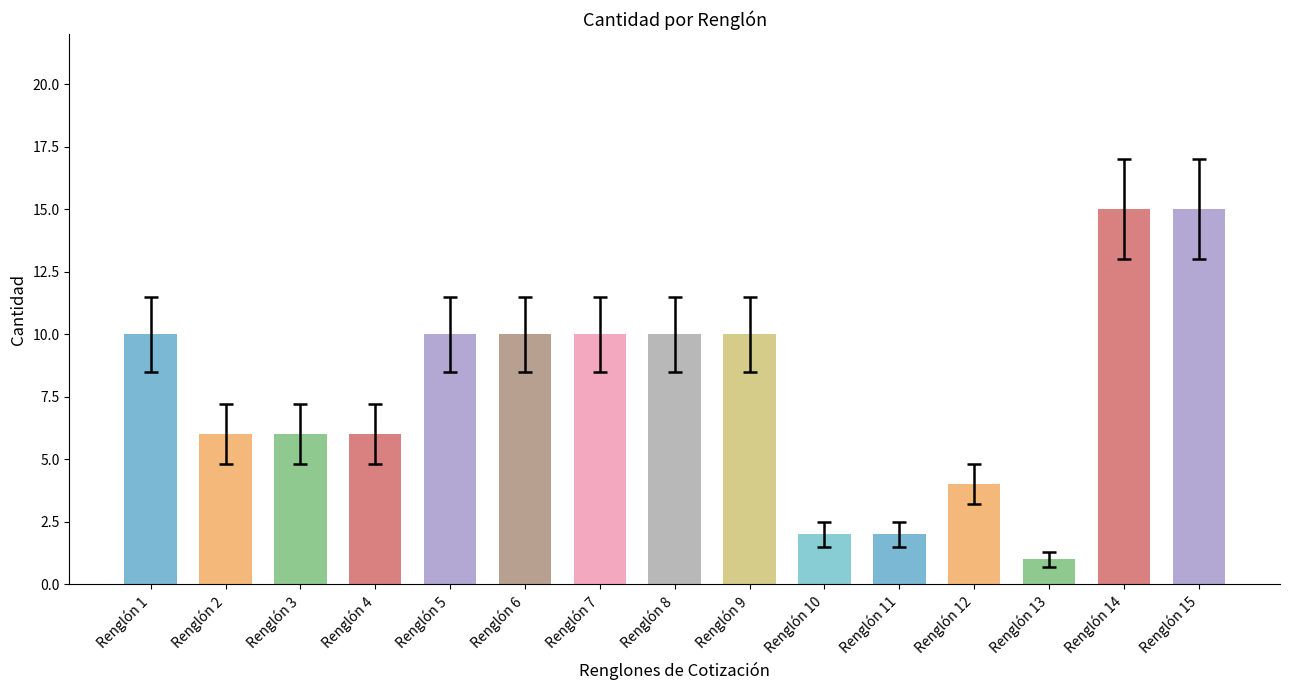

Which label corresponds to the largest value in the chart?

Renglón 14